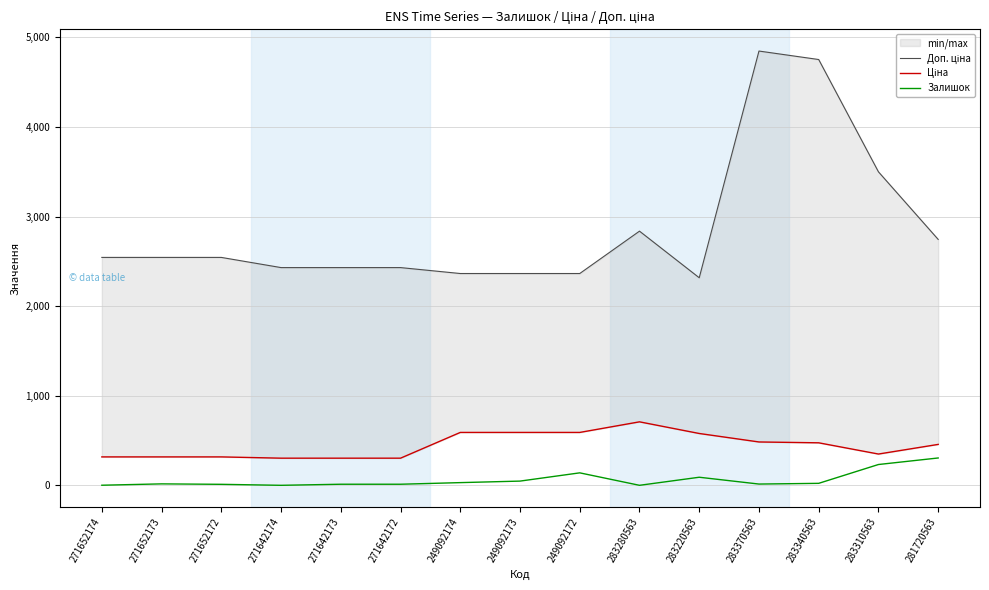

What is the value of the Доп. ціна point at the 13th from the left?

4751.3